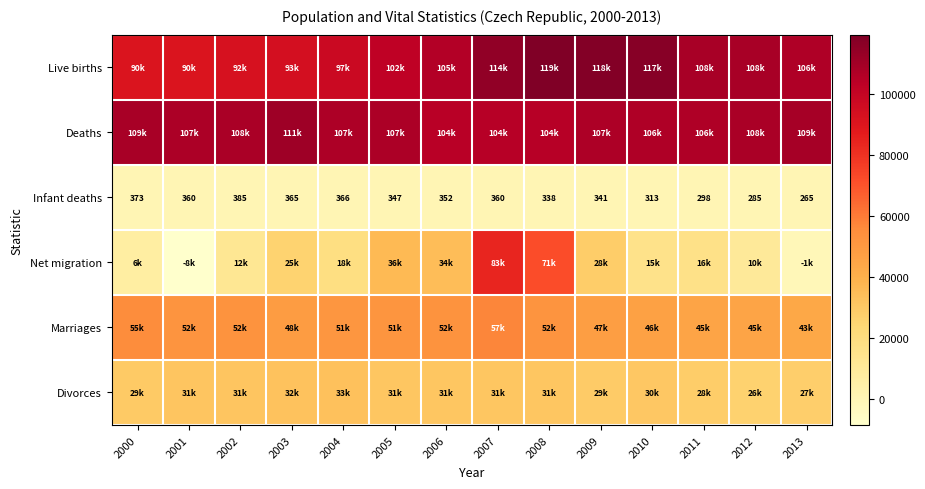

What is the total value across all series at 2011?

305958